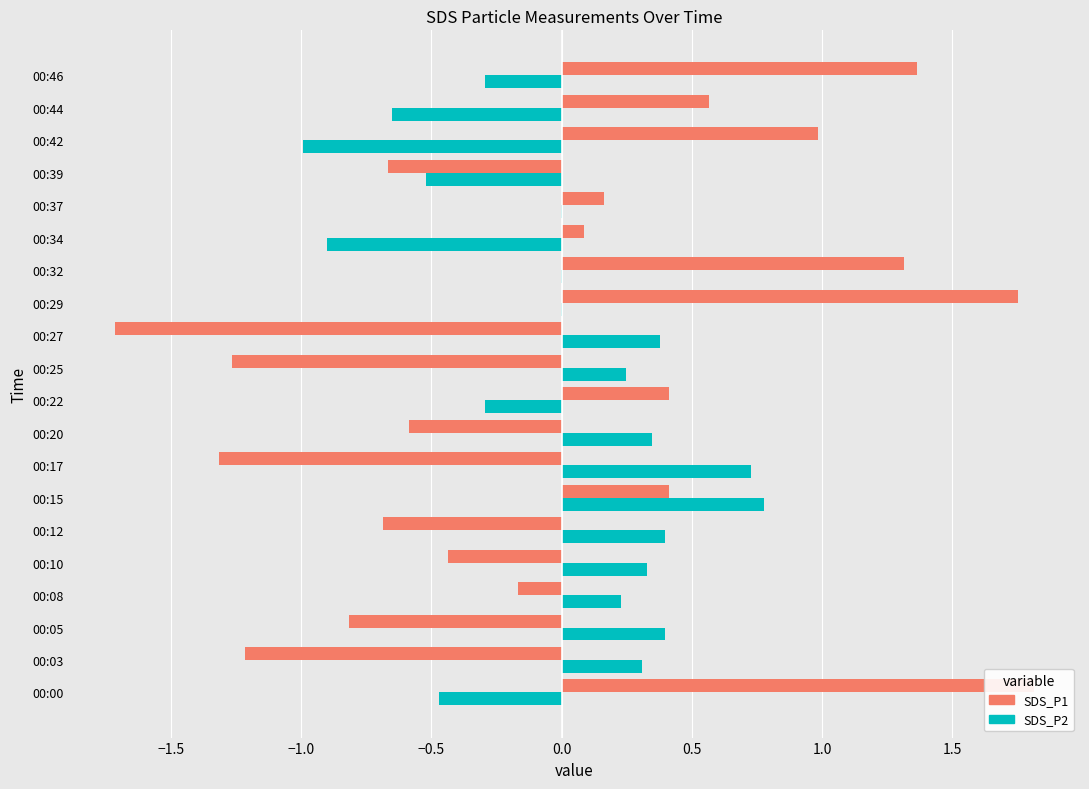

How many distinct data groups are displayed?

2